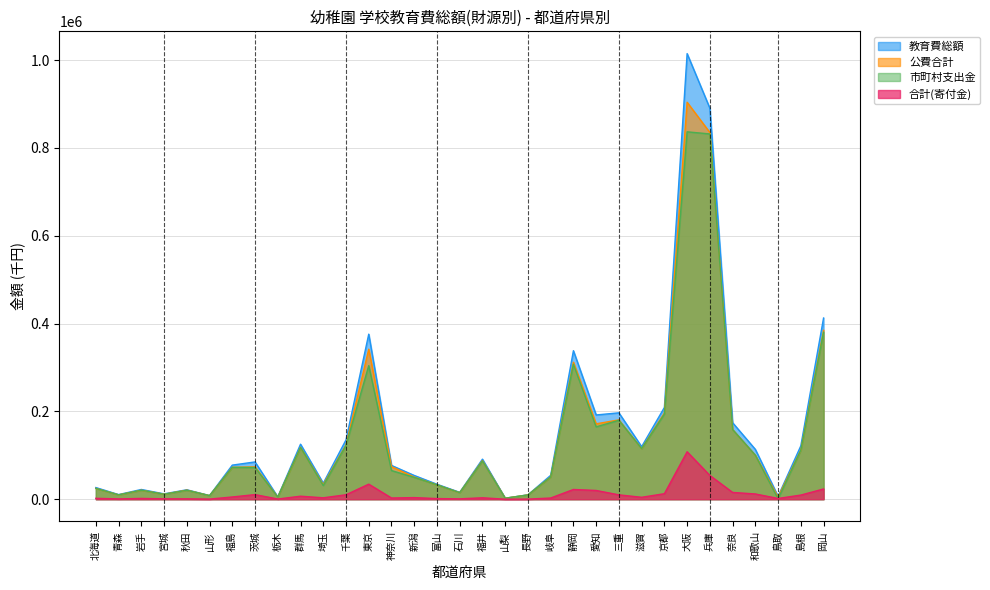

What is the label of the 26th point from the left?

京都